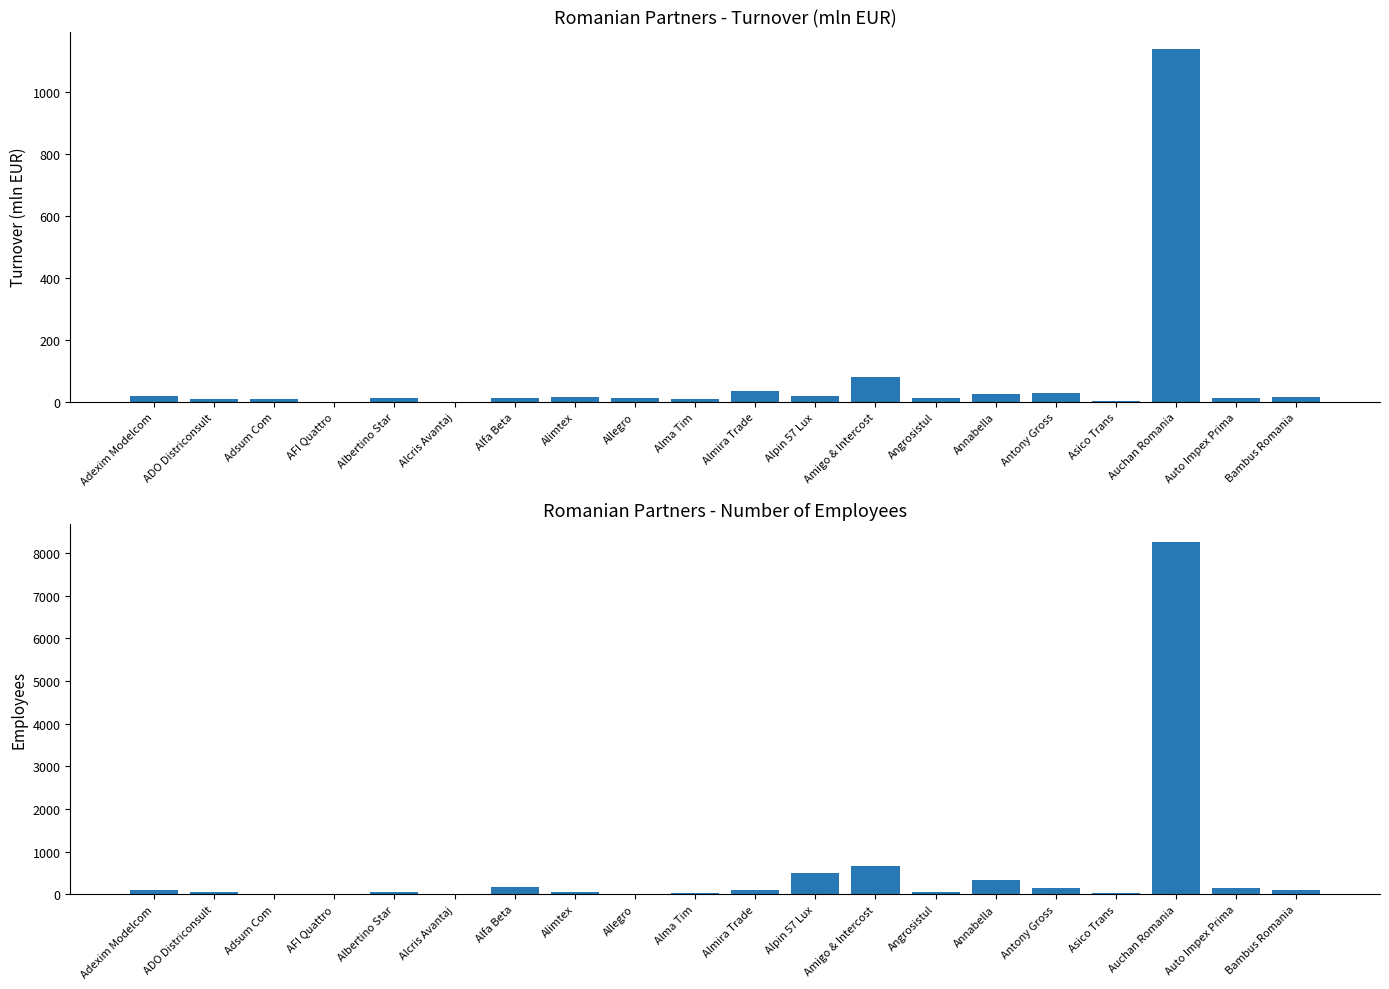

What is the difference between the maximum and minimum values in the Employees series?

8270.0